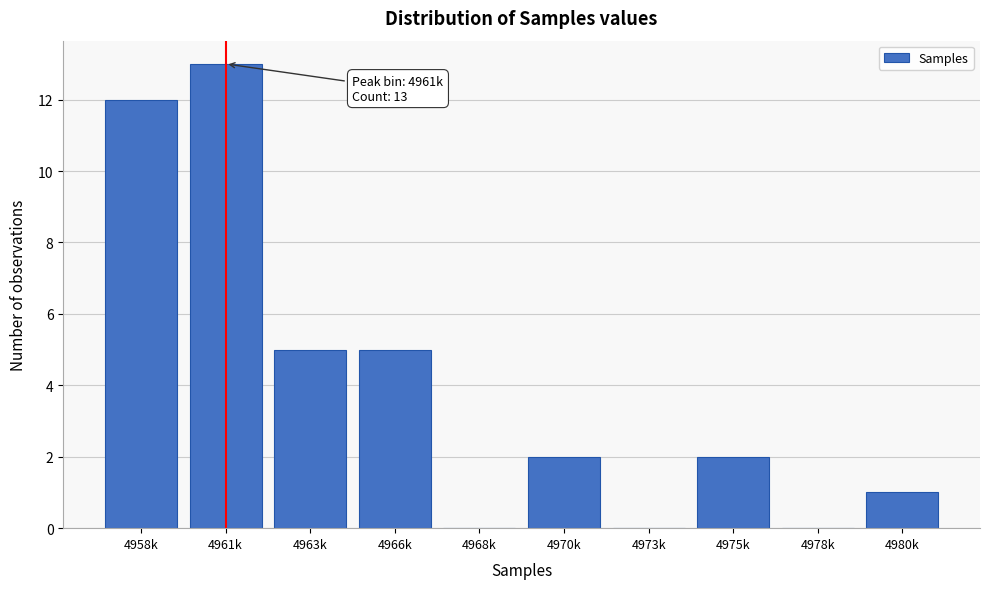

Reading left to right, transcribe all the data shown in this chart.

4958k=12	4961k=13	4963k=5	4966k=5	4968k=0	4970k=2	4973k=0	4975k=2	4978k=0	4980k=1